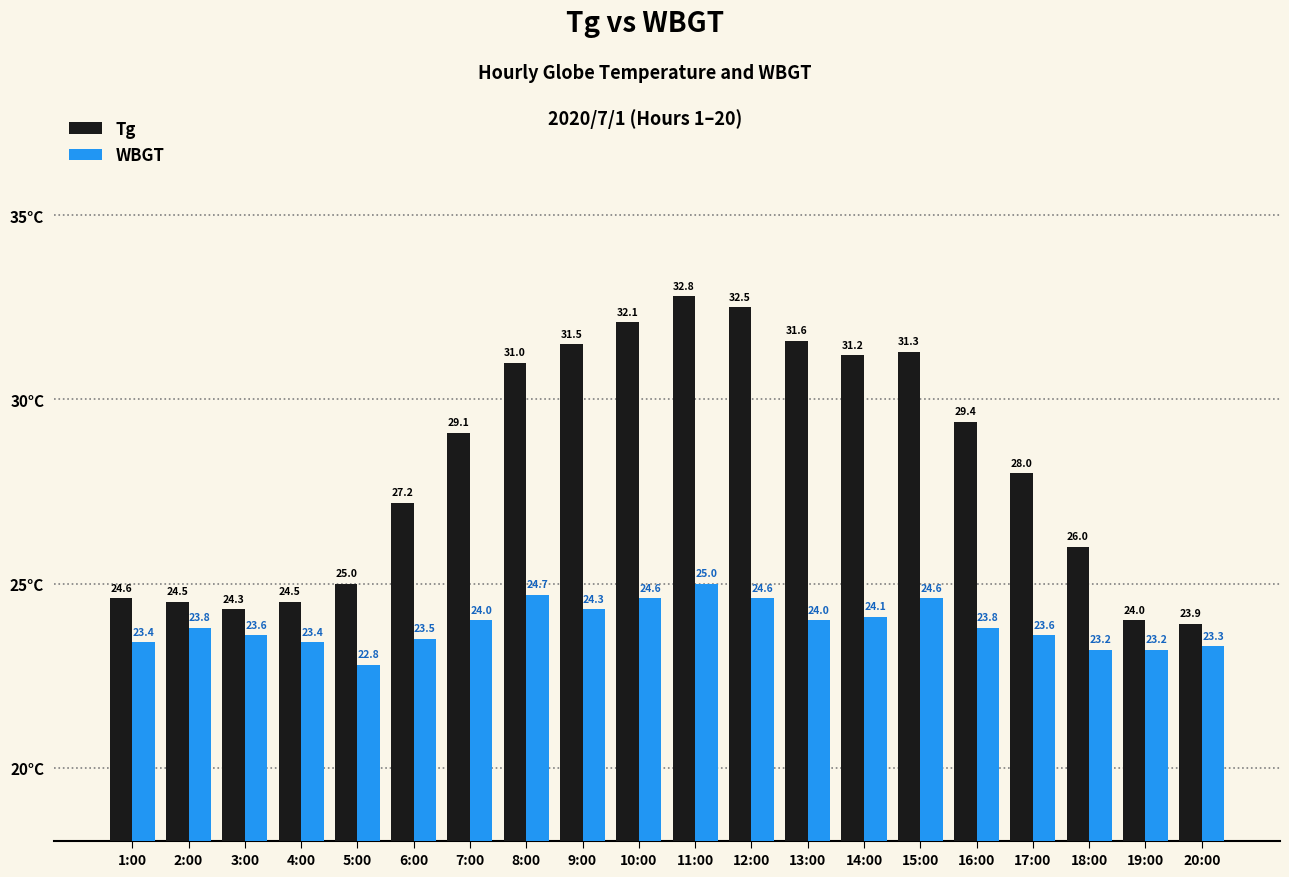

At which label does Tg reach its minimum?

20:00